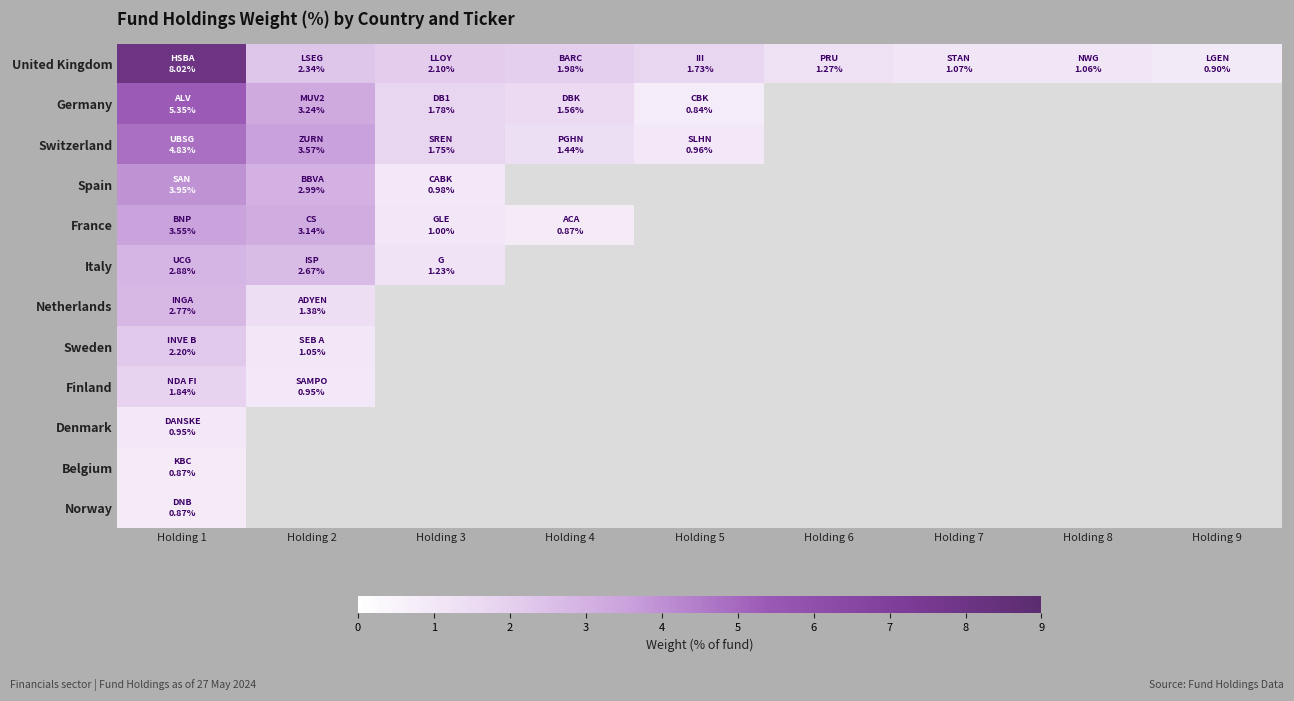

What is the difference between the Germany values at Holding 5 and Holding 3?

0.9